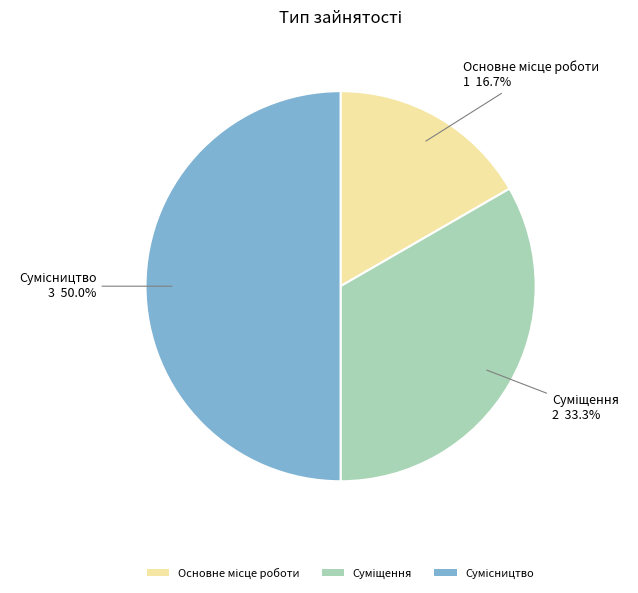

How many slices are in this pie chart?

3